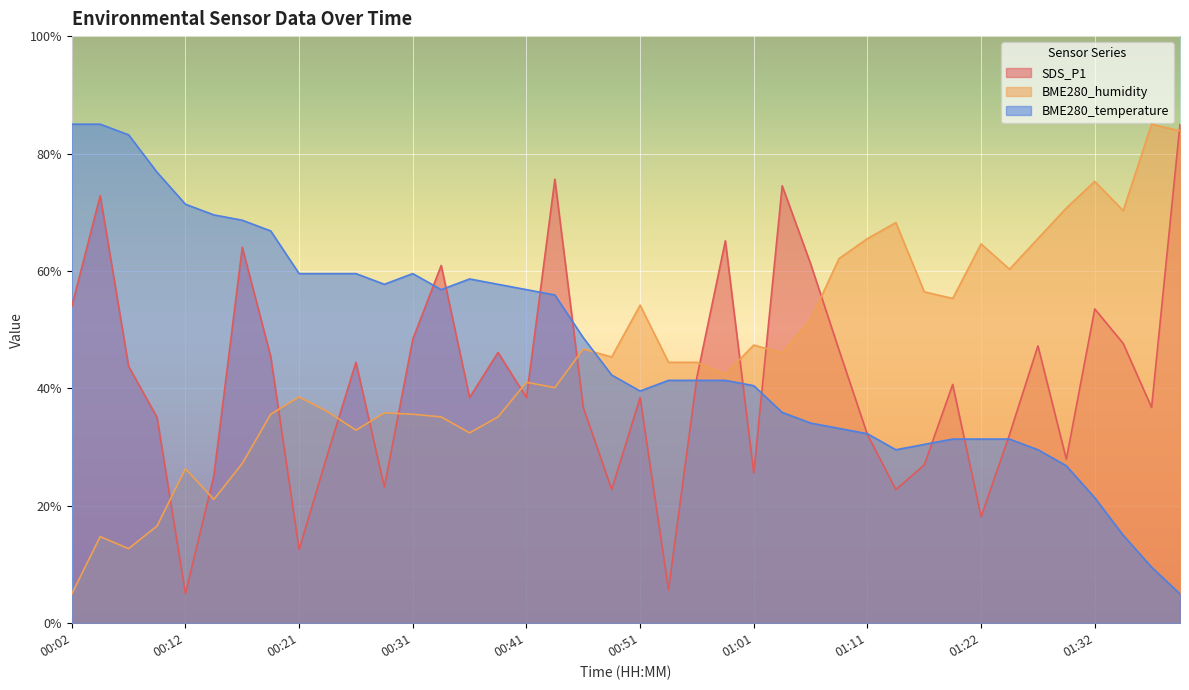

What is the average value of the BME280_temperature series?

47.0